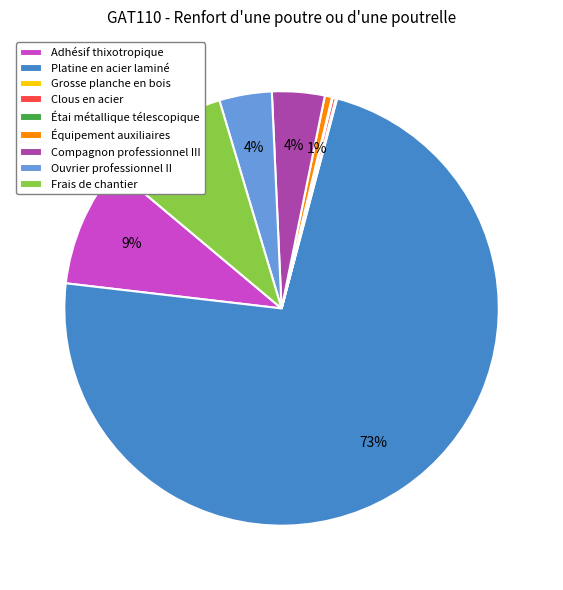

Which slice is the largest?

Platine en acier laminé